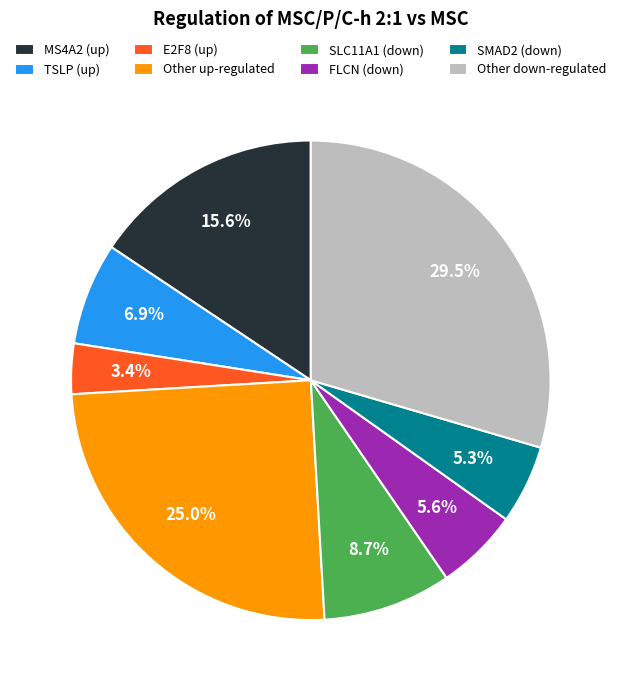

To the nearest percent, what is the difference between the largest and smallest slice percentages?

26%